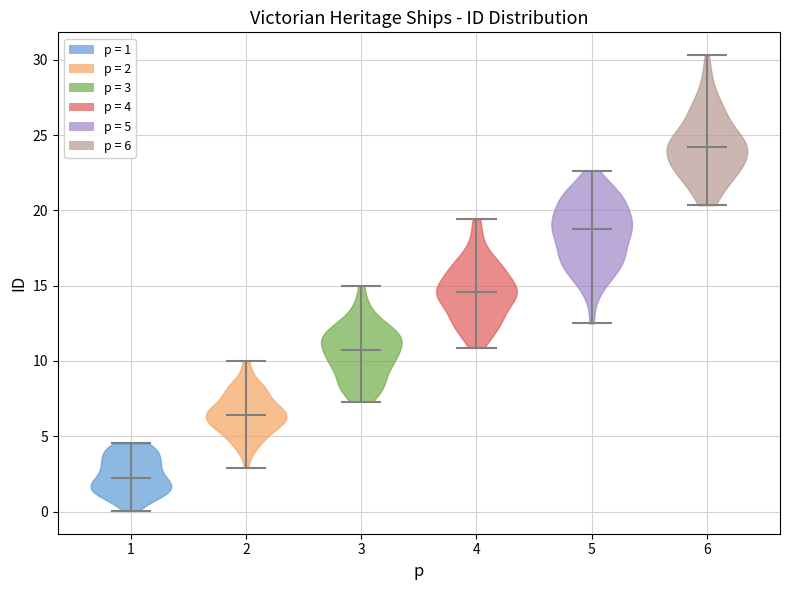

Which violin has the highest median line?

6